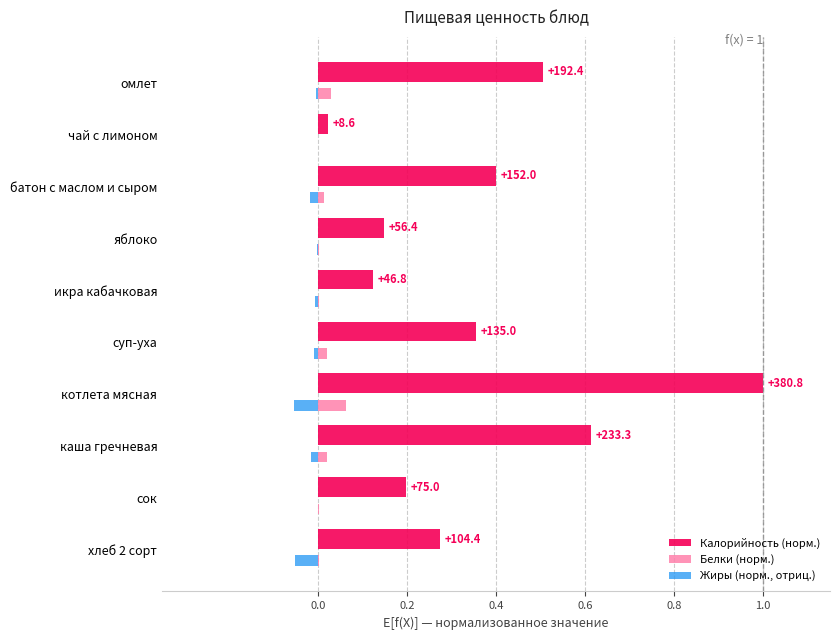

What is the greatest value displayed?

1.0